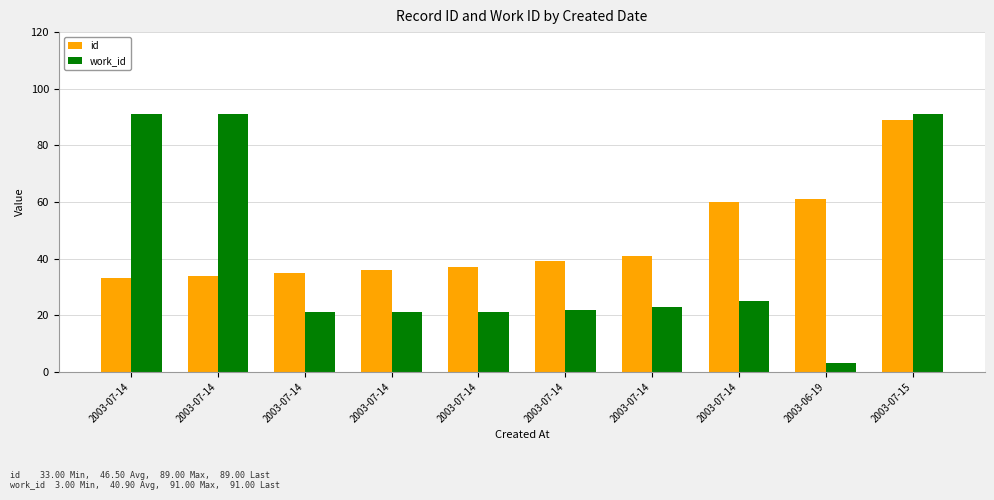

Rank the categories by id value from lowest to highest.

2003-07-14, 2003-07-14, 2003-07-14, 2003-07-14, 2003-07-14, 2003-07-14, 2003-07-14, 2003-07-14, 2003-06-19, 2003-07-15